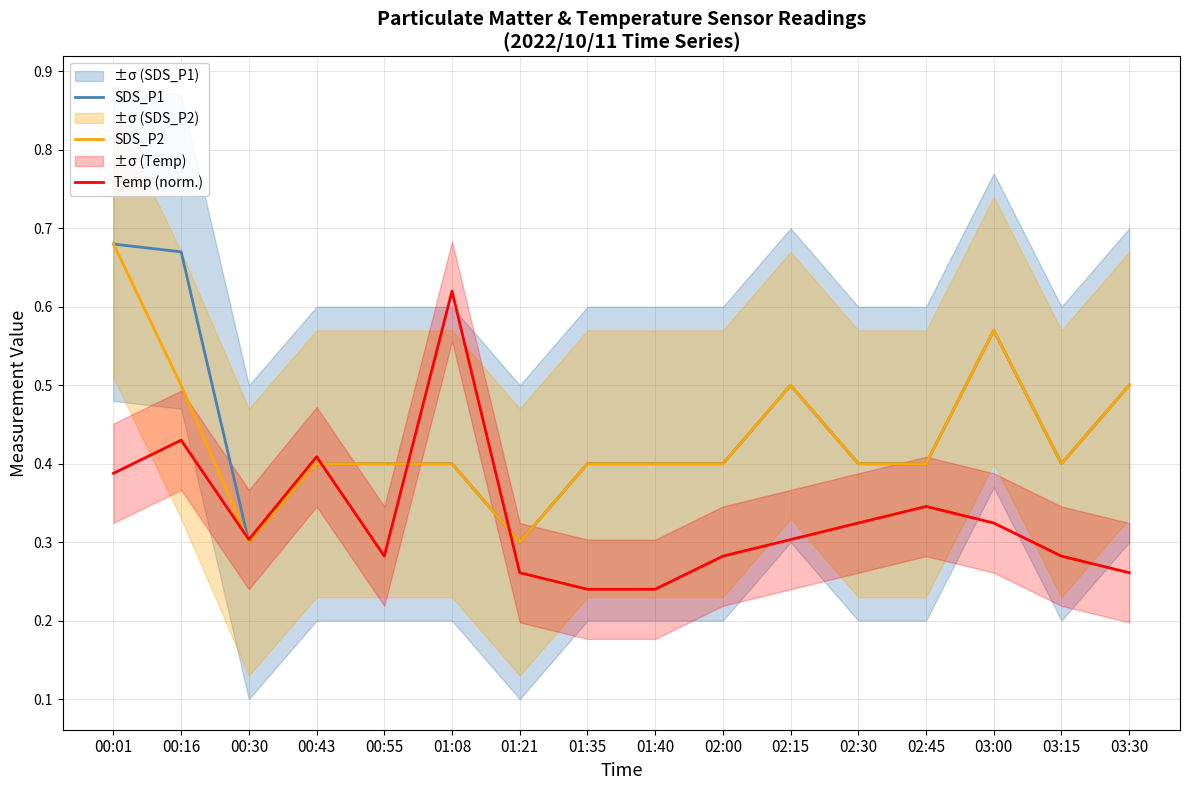

Rank the categories by SDS_P1 value from highest to lowest.

00:01, 00:16, 03:00, 02:15, 03:30, 00:43, 00:55, 01:08, 01:35, 01:40, 02:00, 02:30, 02:45, 03:15, 00:30, 01:21